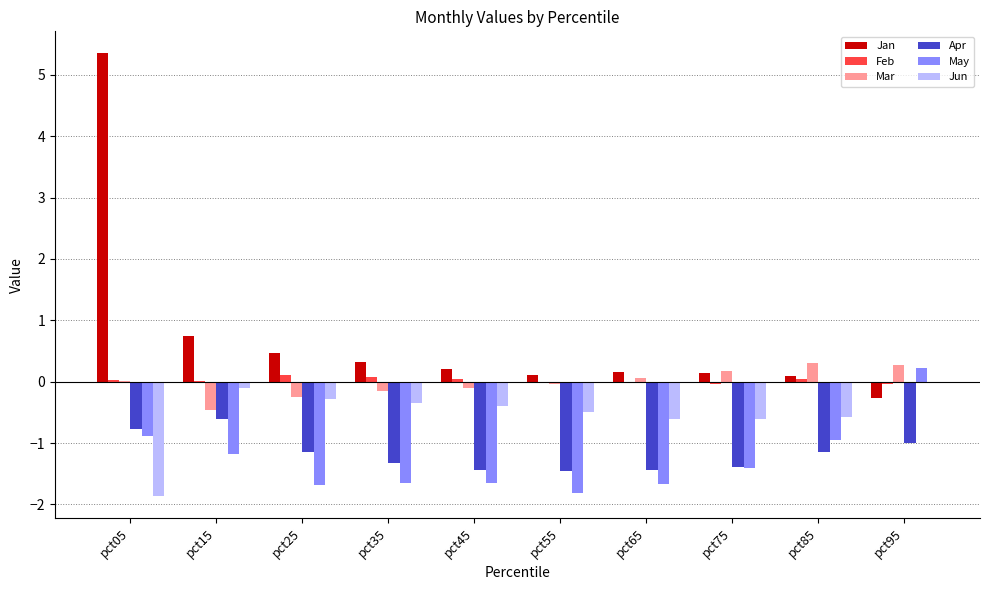

Read the Mar value at pct45.

-0.1